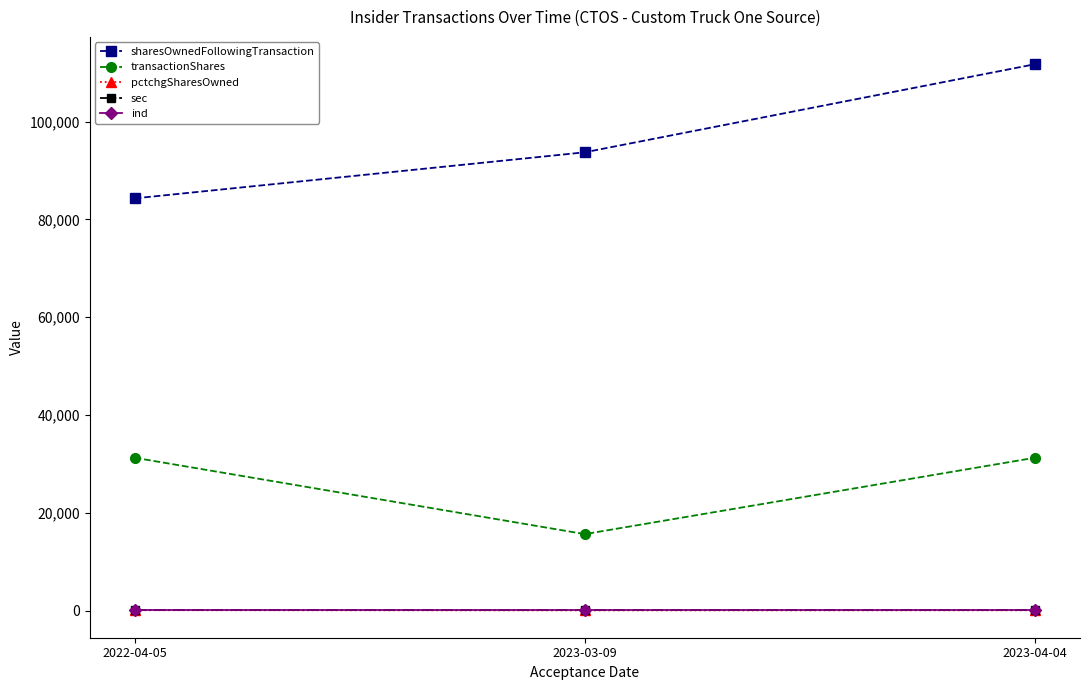

At which category does the chart reach its peak across all series?

2023-04-04